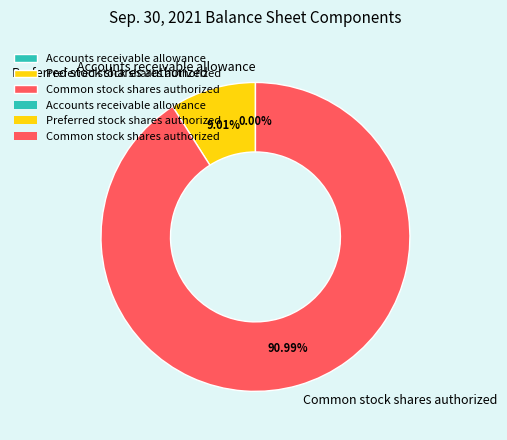

What is the largest slice in the pie chart?

Common stock shares authorized